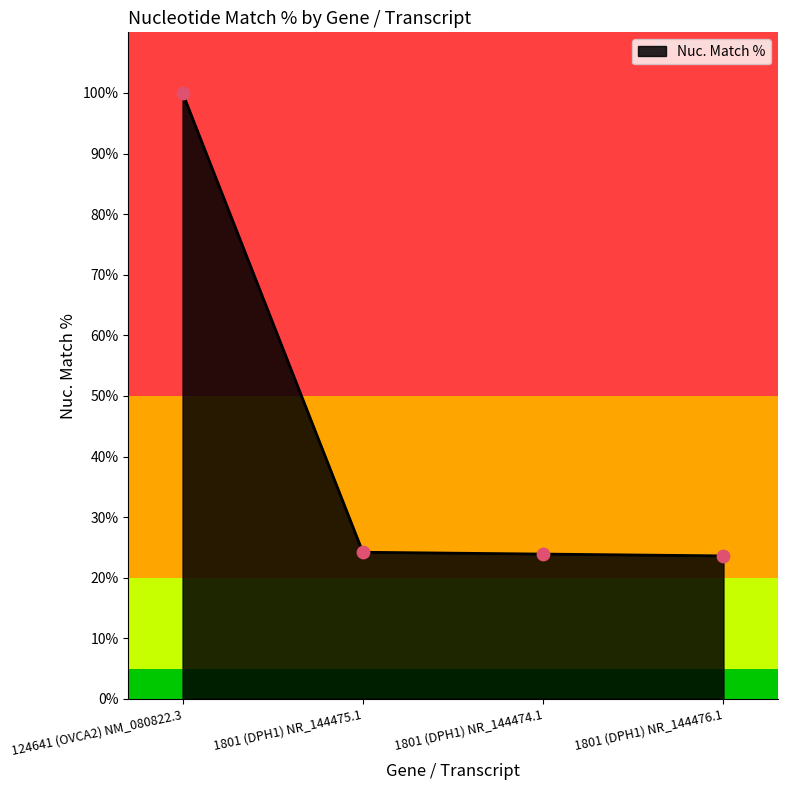

Approximately how many times larger is the value at 1801 (DPH1) NR_144476.1 compared to 124641 (OVCA2) NM_080822.3?

0.2